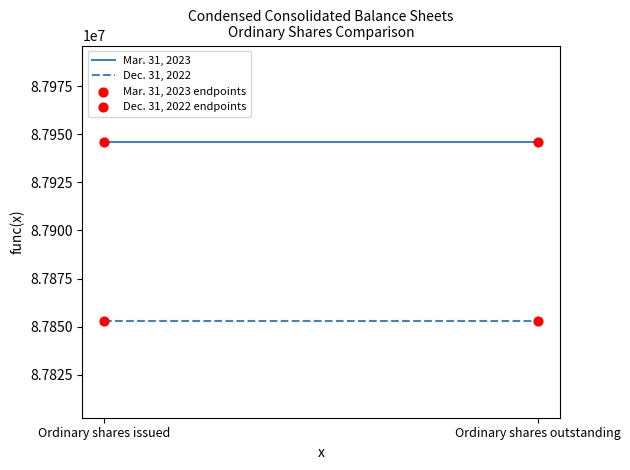

Which series has the widest spread of Y values?

Mar. 31, 2023